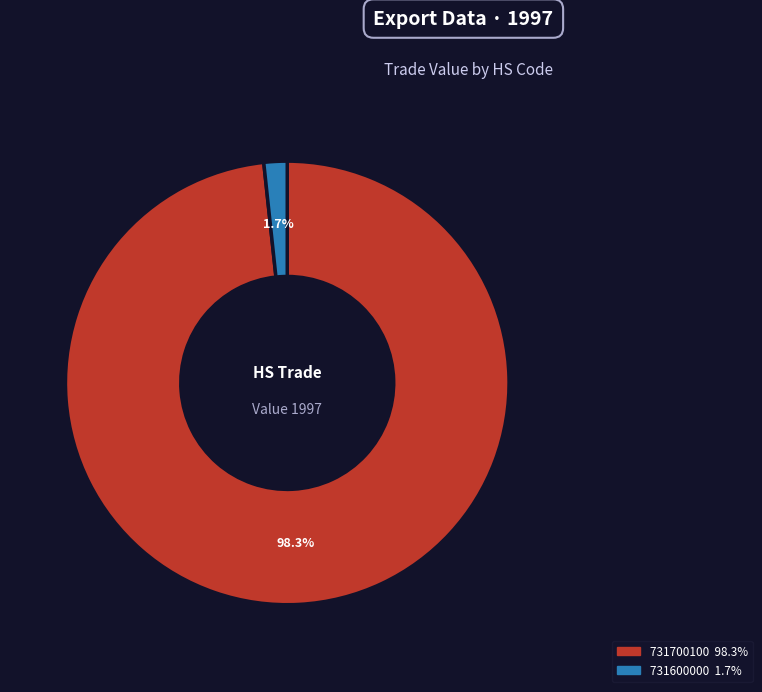

Is there a majority slice in this chart?

Yes